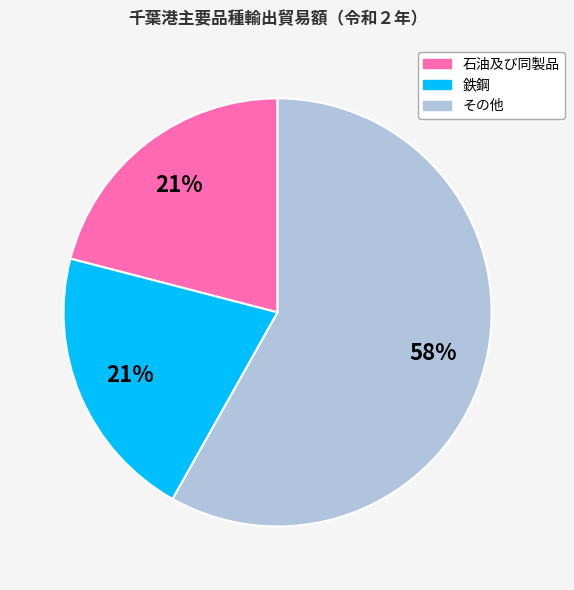

Is there a majority slice in this chart?

Yes